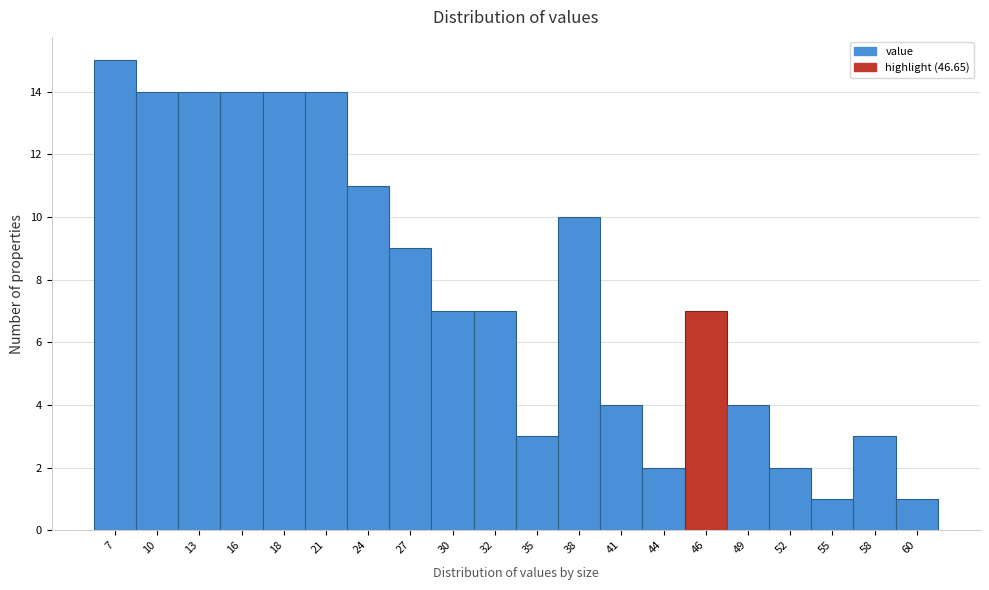

Reading left to right, extract all data points from this chart.

7=15	10=14	13=14	16=14	18=14	21=14	24=11	27=9	30=7	32=7	35=3	38=10	41=4	44=2	46=7	49=4	52=2	55=1	58=3	60=1